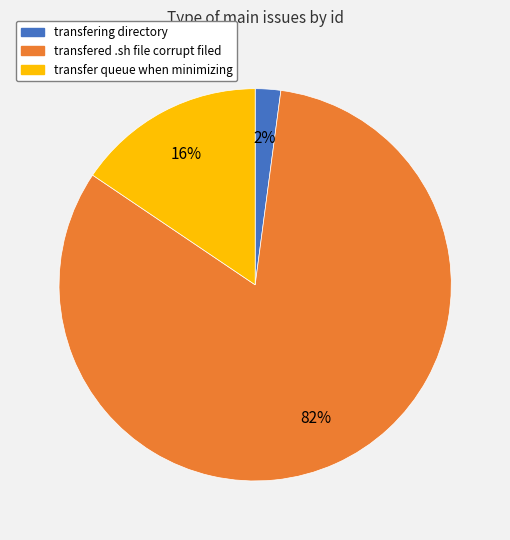

Between transfered .sh file corrupt filed and transfer queue when minimizing, which is larger?

transfered .sh file corrupt filed